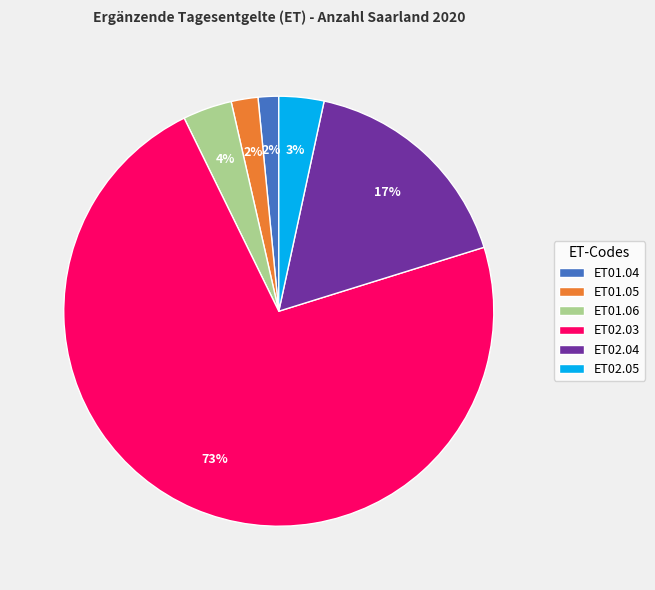

To the nearest percent, what percentage of the pie is ET01.05?

2%